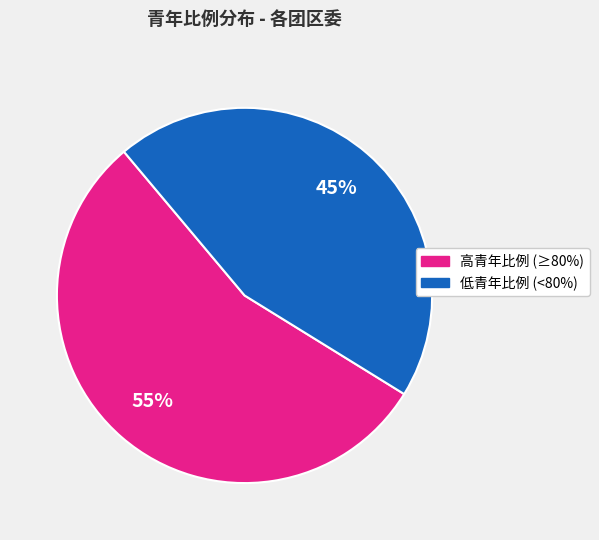

To the nearest percent, what is the average slice percentage?

50%